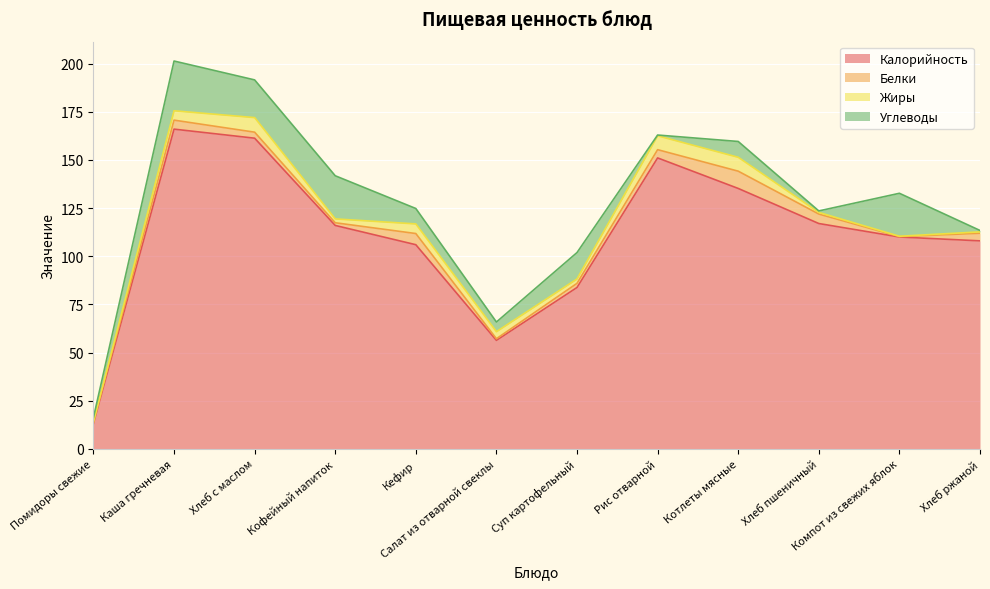

The Углеводы series shows 2.3 at Помидоры свежие. True or false?

True